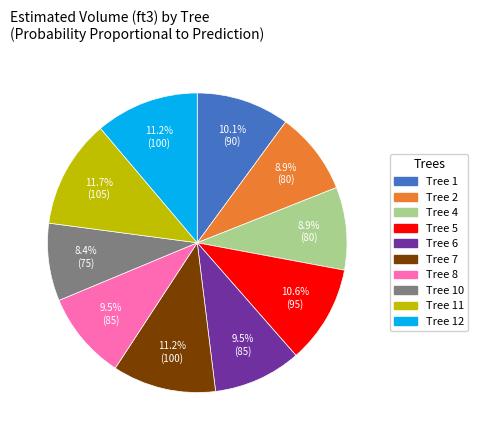

To the nearest percent, what is the difference between the largest and smallest slice percentages?

3%